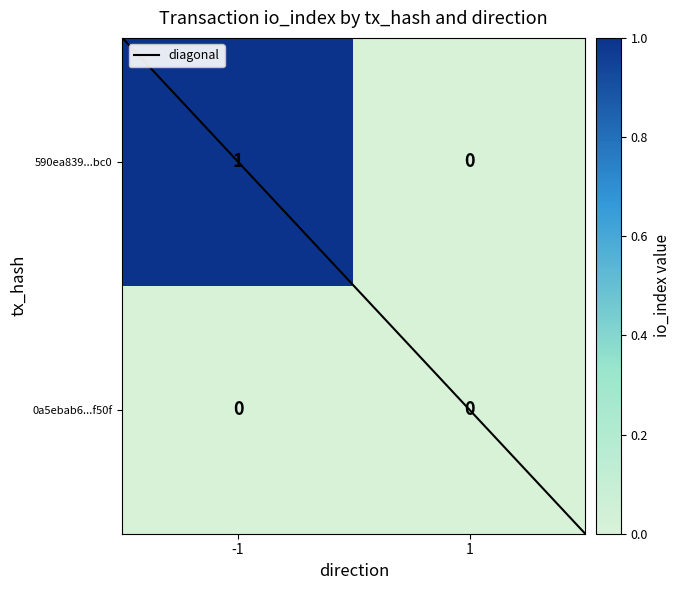

List the series in order of their peak value, lowest first.

0a5ebab6...f50f, 590ea839...bc0